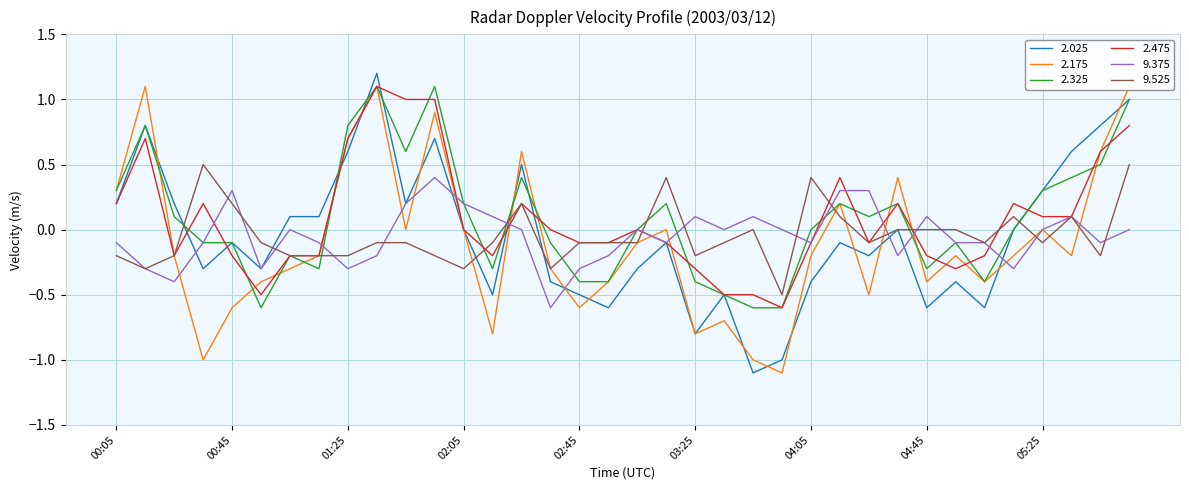

What is the lowest value of the 2.025 series?

-1.1